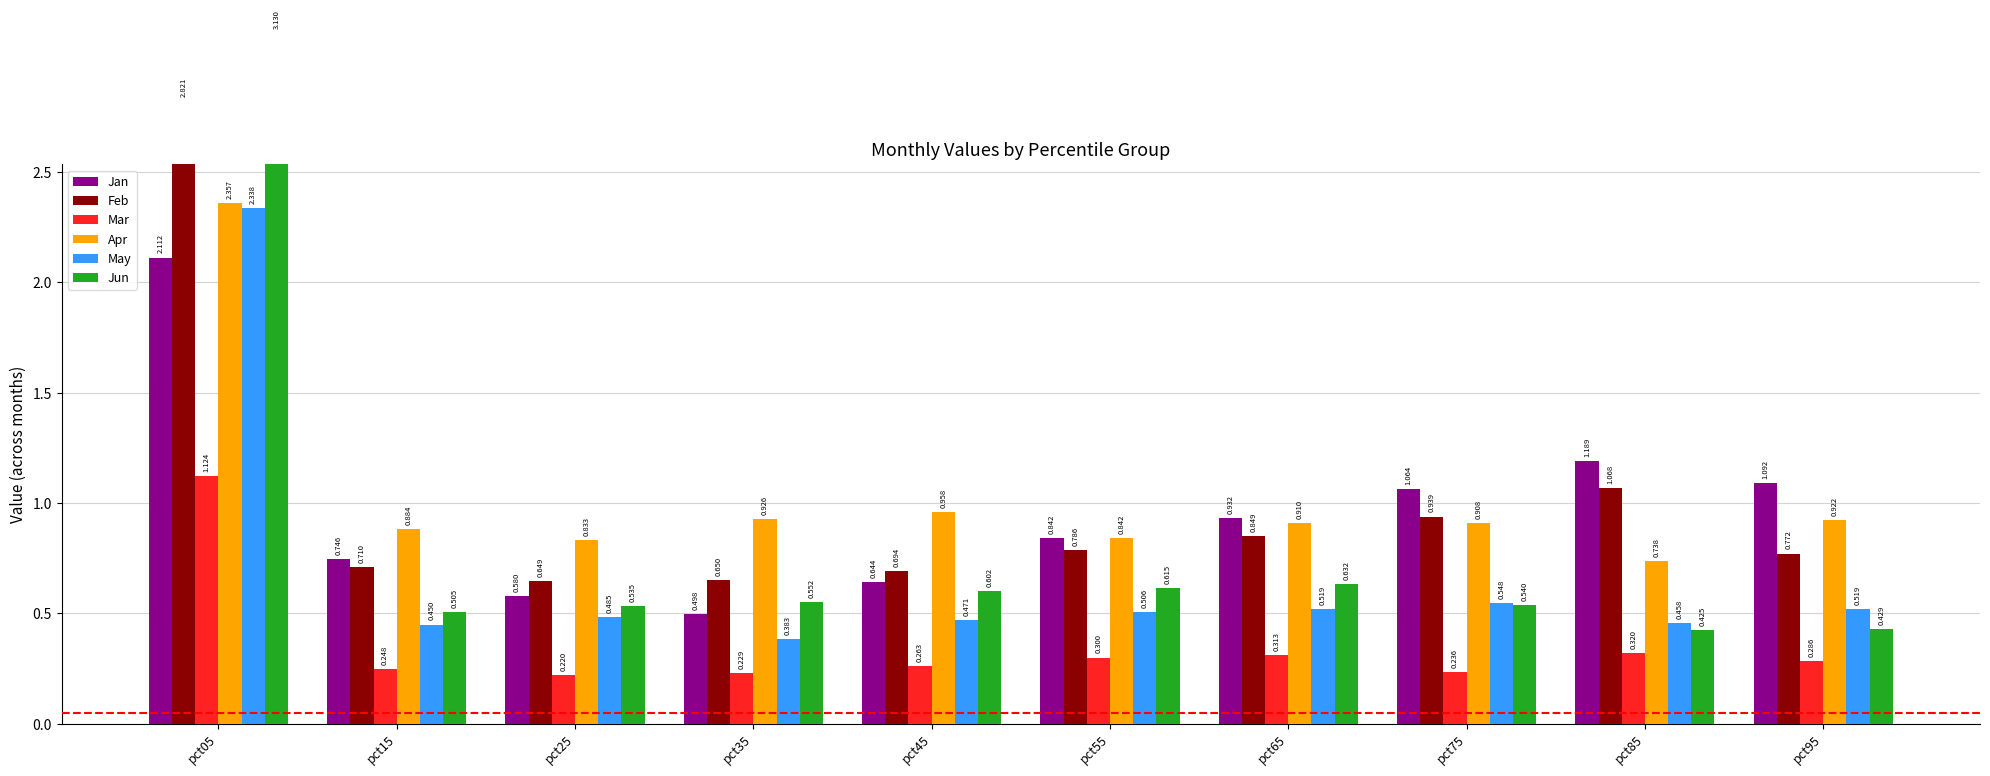

Reading left to right, transcribe all the data shown in this chart.

Jan: 2.1	0.7	0.6	0.5	0.6	0.8	0.9	1.1	1.2	1.1
Feb: 2.8	0.7	0.6	0.6	0.7	0.8	0.8	0.9	1.1	0.8
Mar: 1.1	0.2	0.2	0.2	0.3	0.3	0.3	0.2	0.3	0.3
Apr: 2.4	0.9	0.8	0.9	1.0	0.8	0.9	0.9	0.7	0.9
May: 2.3	0.4	0.5	0.4	0.5	0.5	0.5	0.5	0.5	0.5
Jun: 3.1	0.5	0.5	0.6	0.6	0.6	0.6	0.5	0.4	0.4